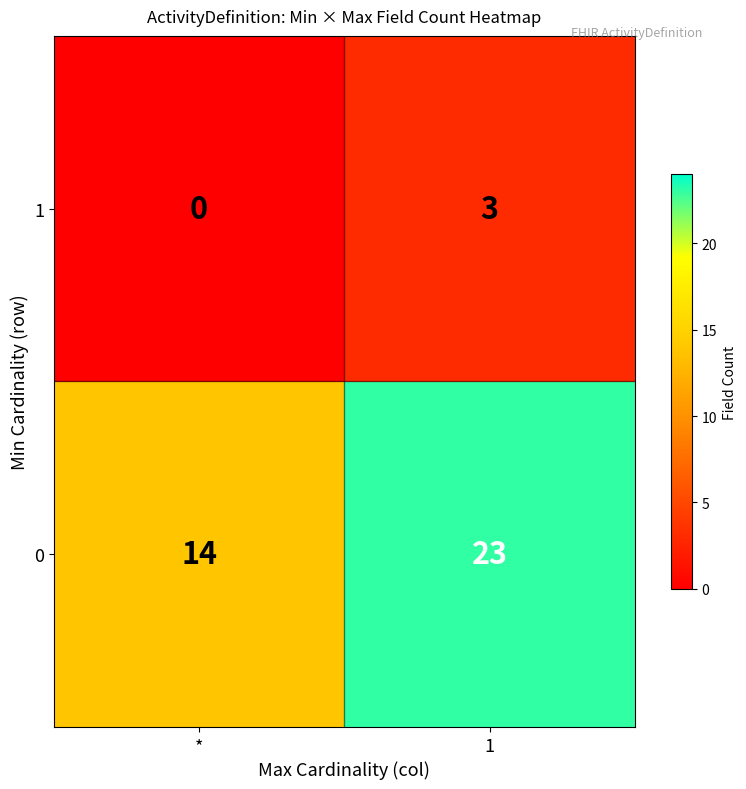

Reading right to left, what are all the values shown in this chart?

1: 1=3	*=0
0: 1=23	*=14